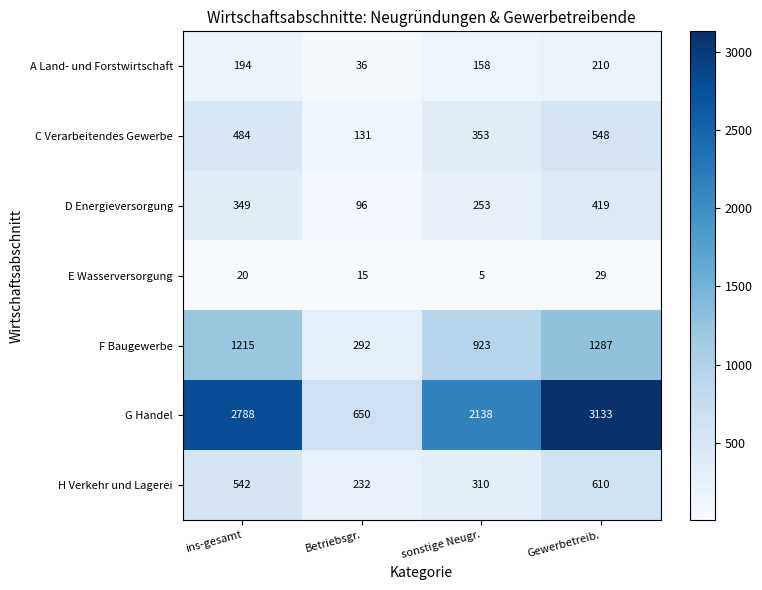

The value of D Energieversorgung at Gewerbetreib. is 703. True or false?

False